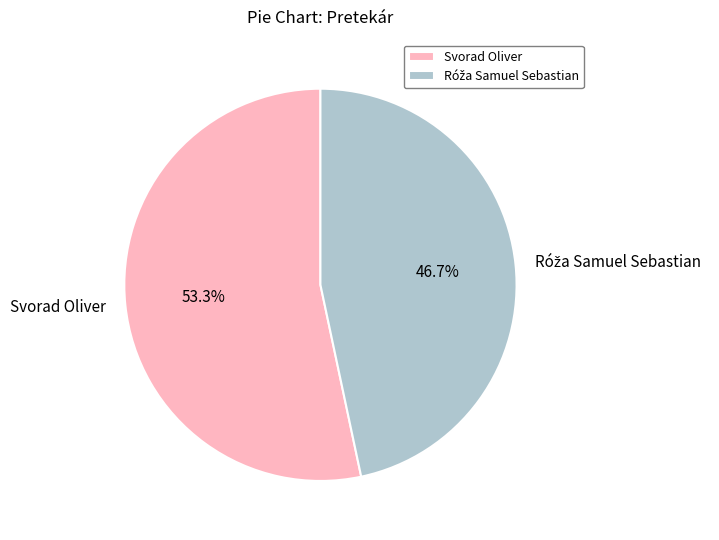

To the nearest percent, what percentage of the pie is Svorad Oliver?

53%